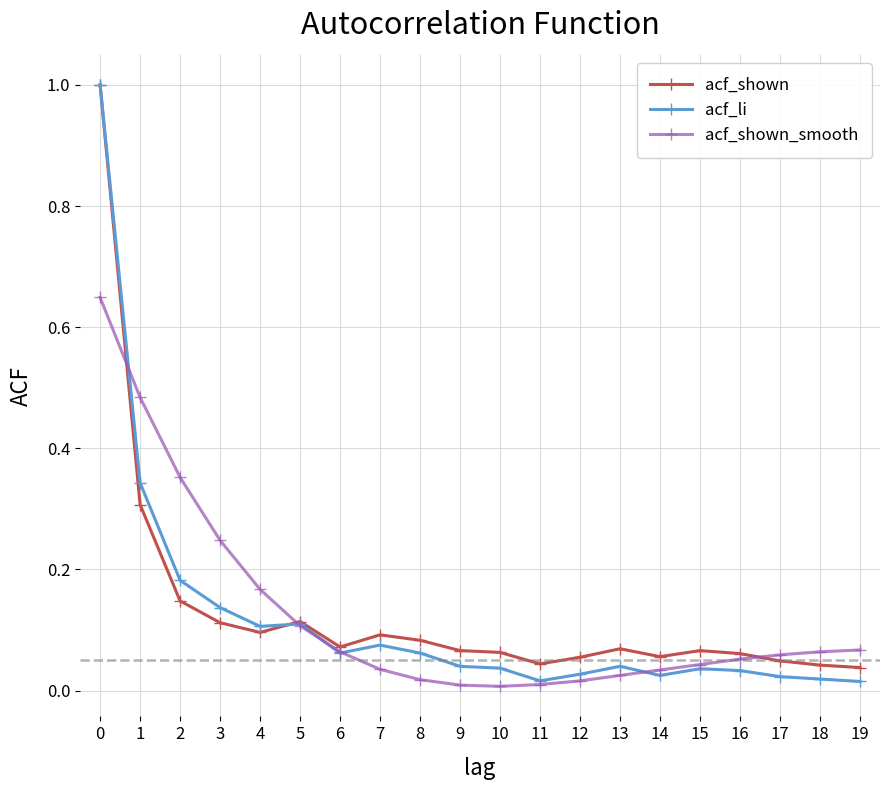

What is the sum of all acf_shown values?

2.6